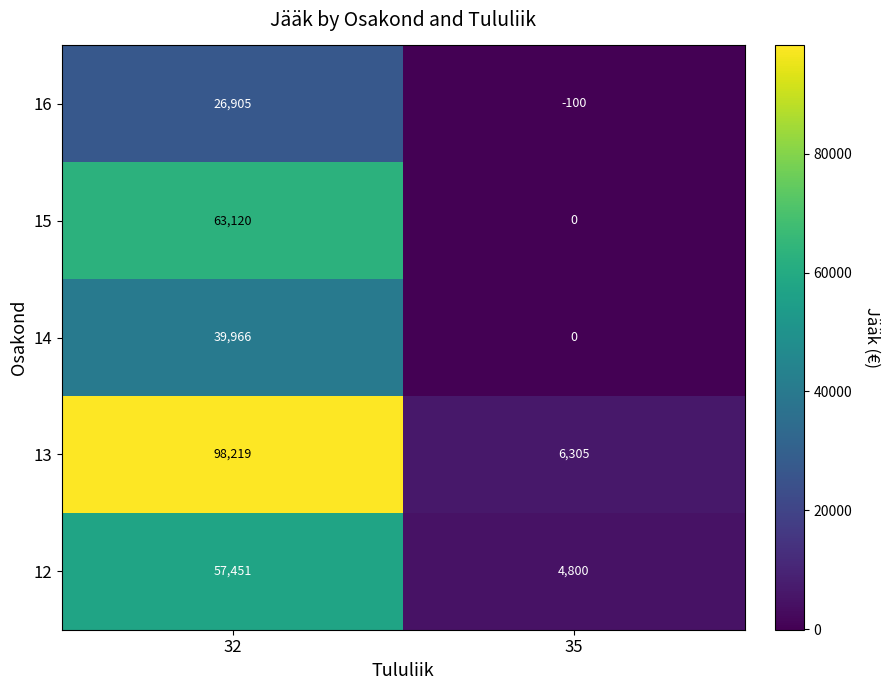

Which series has the largest total across all categories?

13